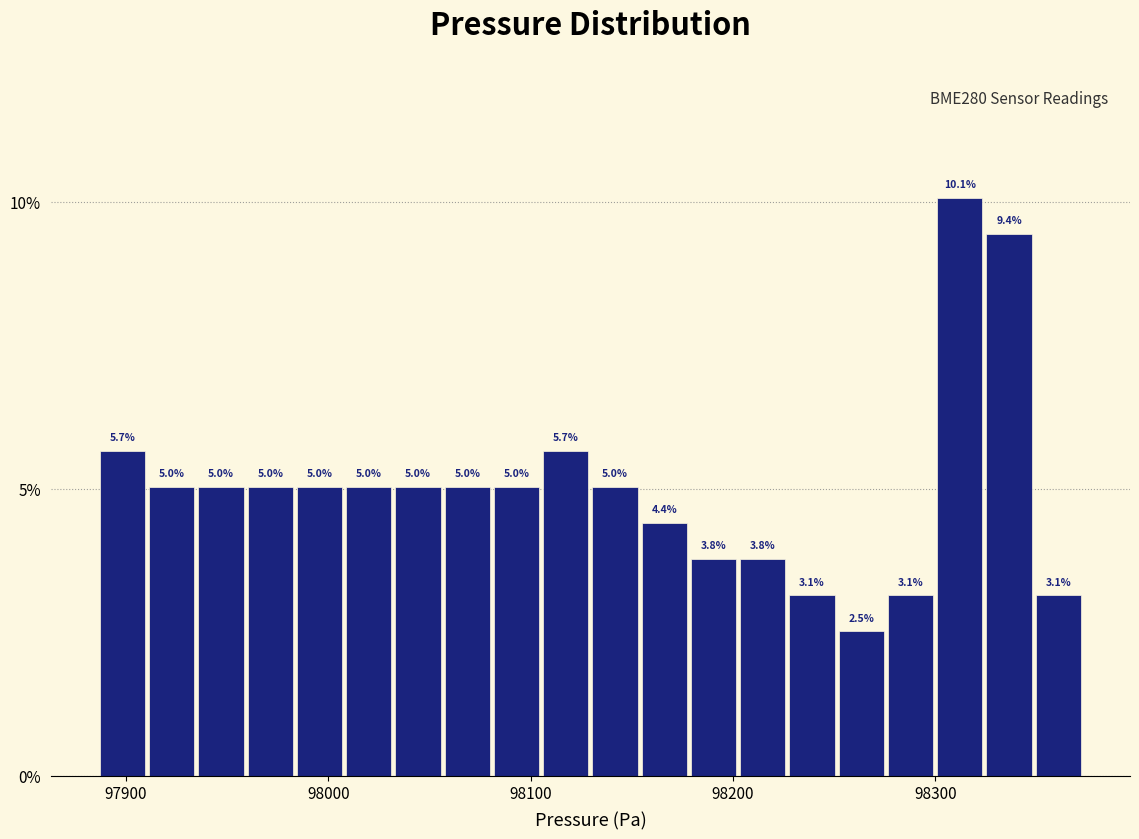

Read against the x-axis, roughly where is the centre of the tallest bar?

98310